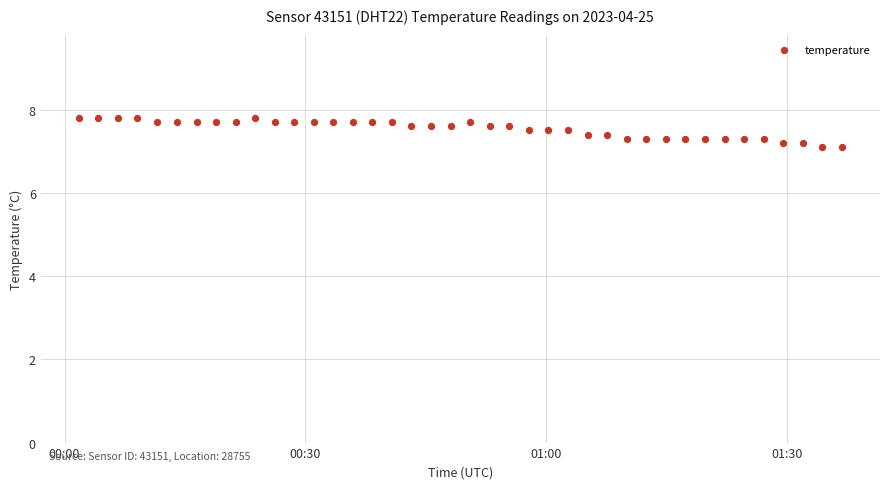

How many data points are displayed?

40